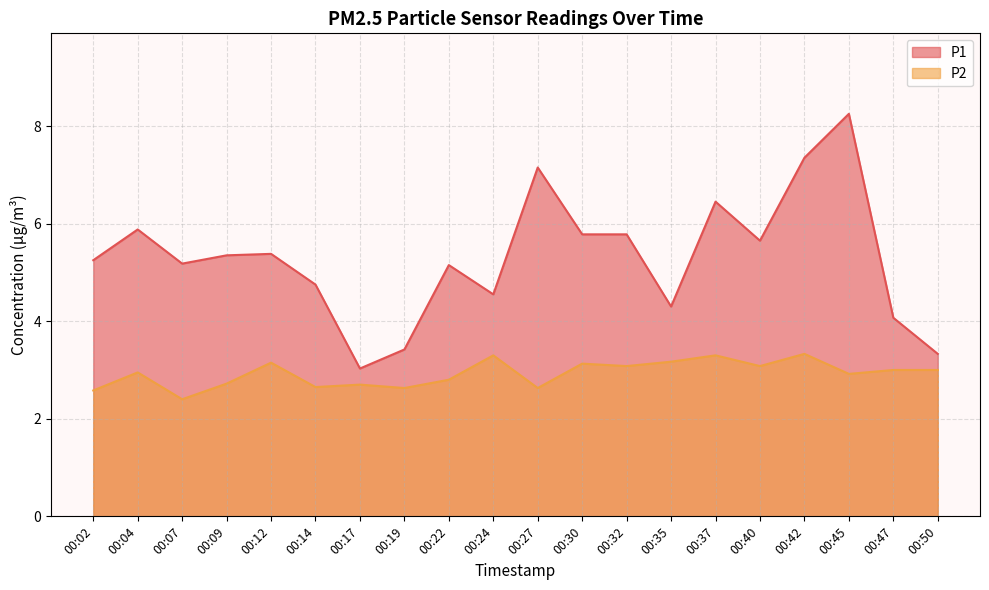

Reading left to right, what are all the values shown in this chart?

P1: 00:02=5.2	00:04=5.9	00:07=5.2	00:09=5.3	00:12=5.4	00:14=4.8	00:17=3.0	00:19=3.4	00:22=5.2	00:24=4.5	00:27=7.2	00:30=5.8	00:32=5.8	00:35=4.3	00:37=6.5	00:40=5.7	00:42=7.3	00:45=8.2	00:47=4.1	00:50=3.3
P2: 00:02=2.6	00:04=3.0	00:07=2.4	00:09=2.7	00:12=3.1	00:14=2.6	00:17=2.7	00:19=2.6	00:22=2.8	00:24=3.3	00:27=2.6	00:30=3.1	00:32=3.1	00:35=3.2	00:37=3.3	00:40=3.1	00:42=3.3	00:45=2.9	00:47=3.0	00:50=3.0